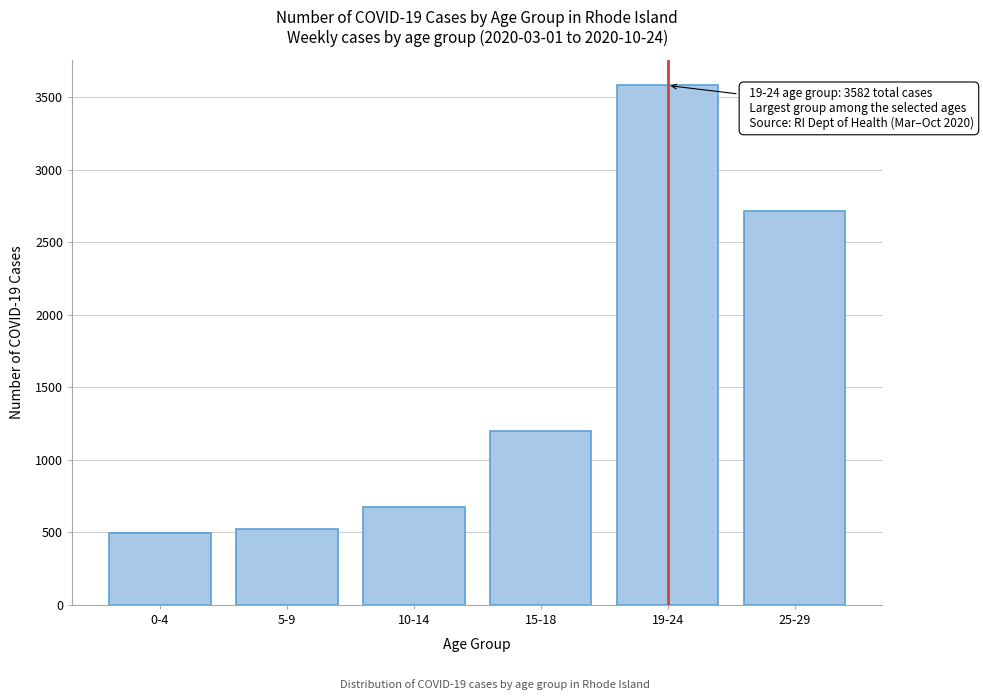

Reading right to left, list all the values displayed in this chart.

25-29=2719	19-24=3582	15-18=1199	10-14=674	5-9=526	0-4=495